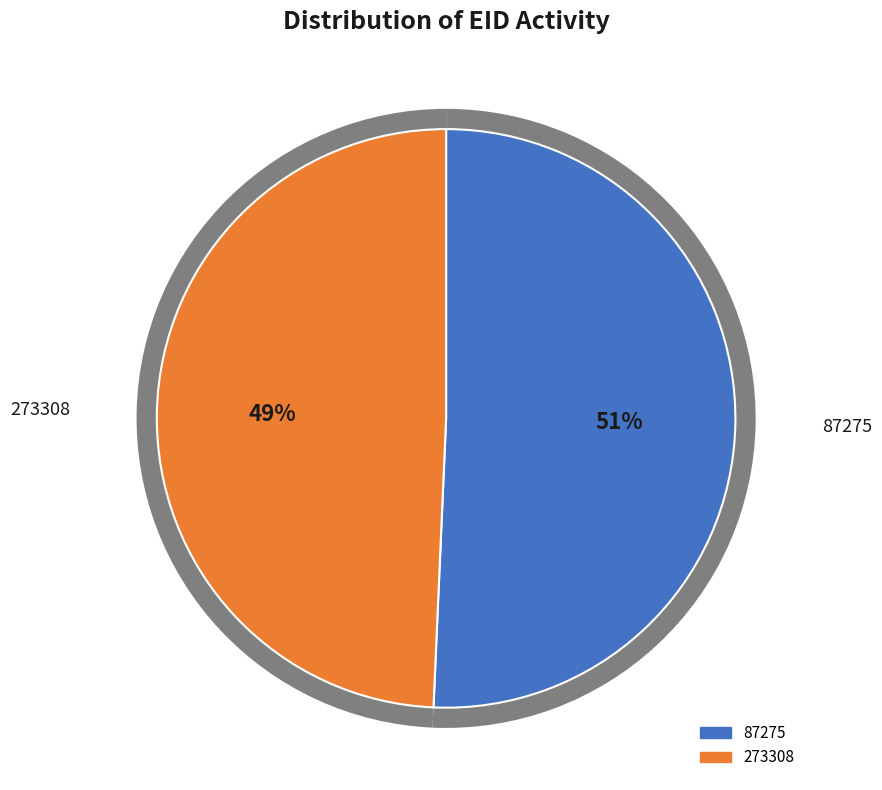

Does 87275 account for over 50% of the chart?

Yes